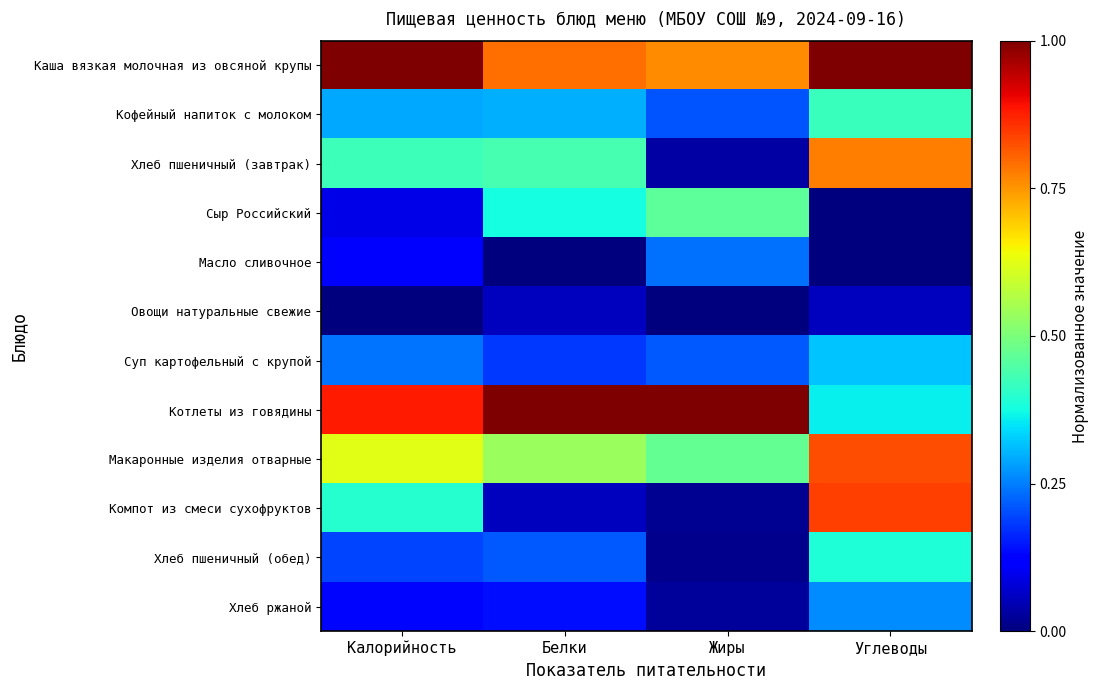

How many series are shown in this chart?

12